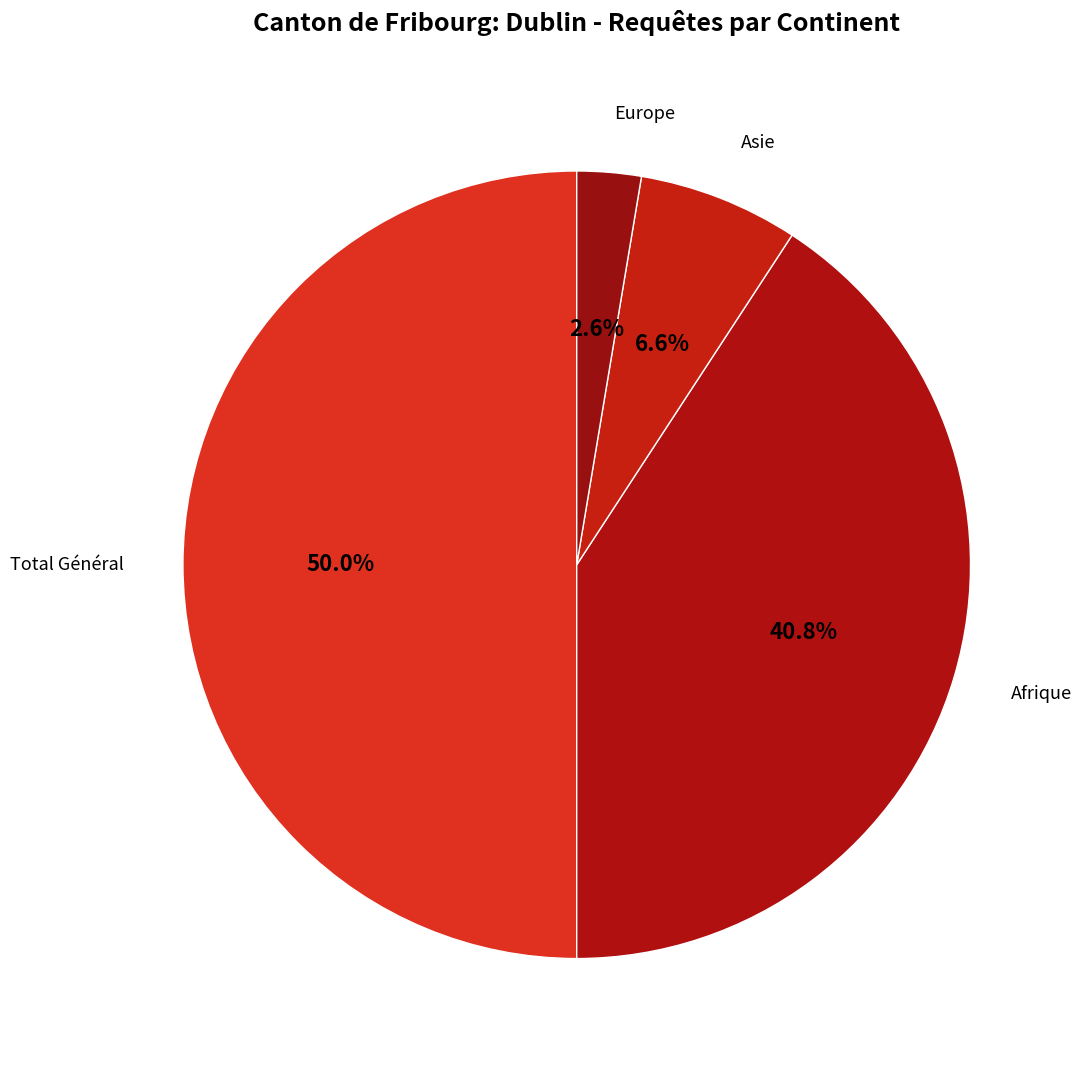

The Europe slice represents 3% of the pie. True or false?

True